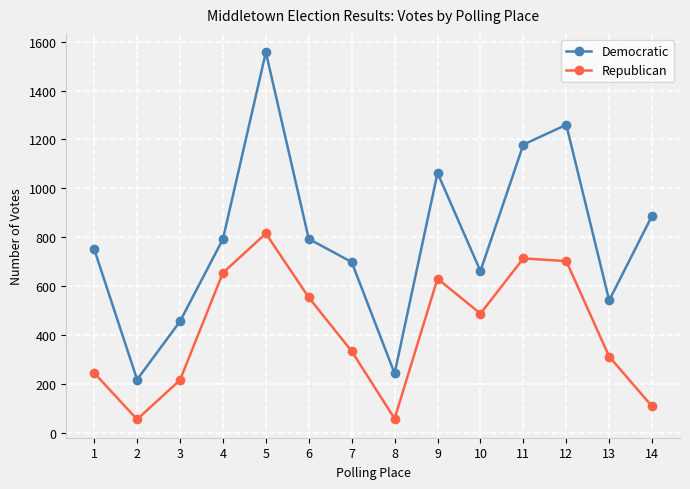

Is the value of Republican at 2 greater than the value of Democratic at 1?

No